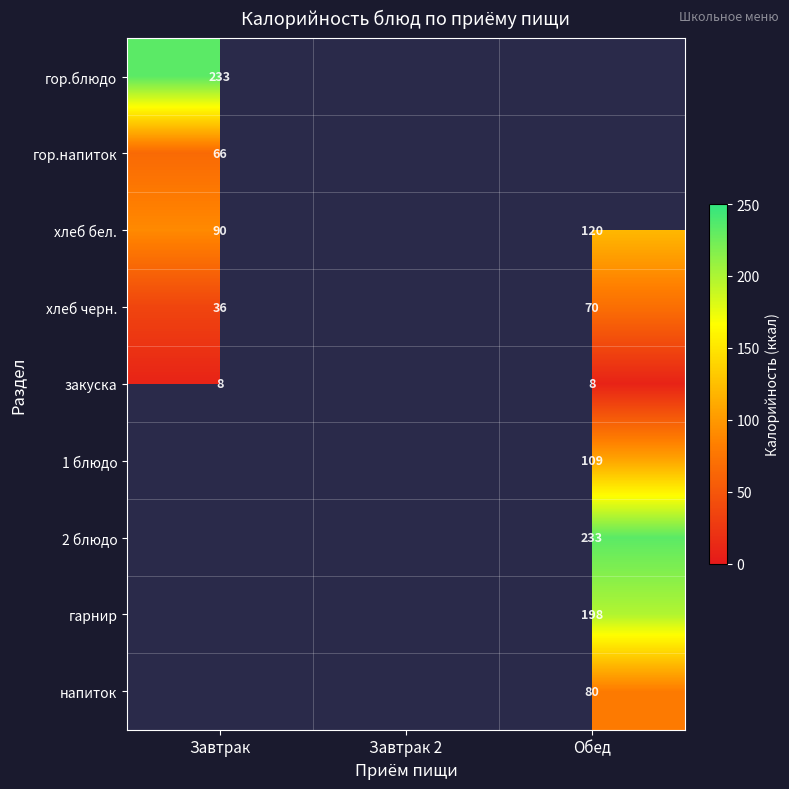

True or false: закуска has a value of 5 at Завтрак.

False